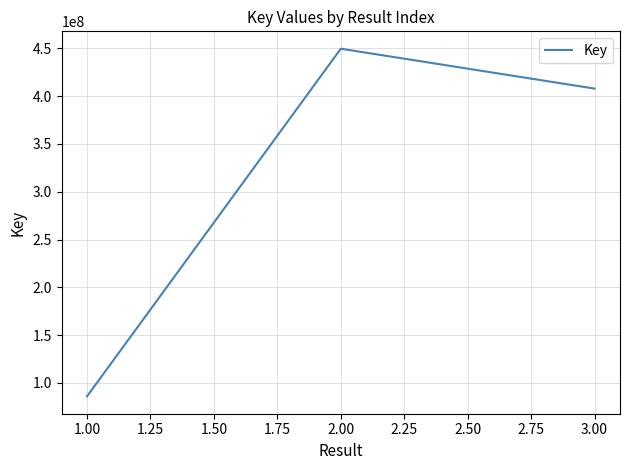

Where does the data first go above 407878207?

2.00